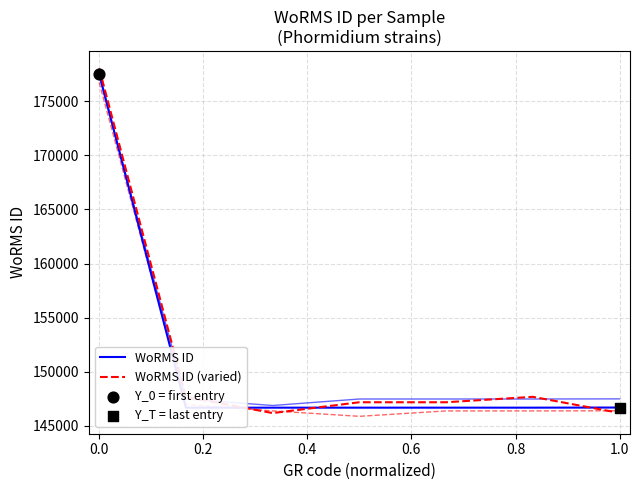

What are all the series names shown in the legend?

WoRMS ID, WoRMS ID (varied)